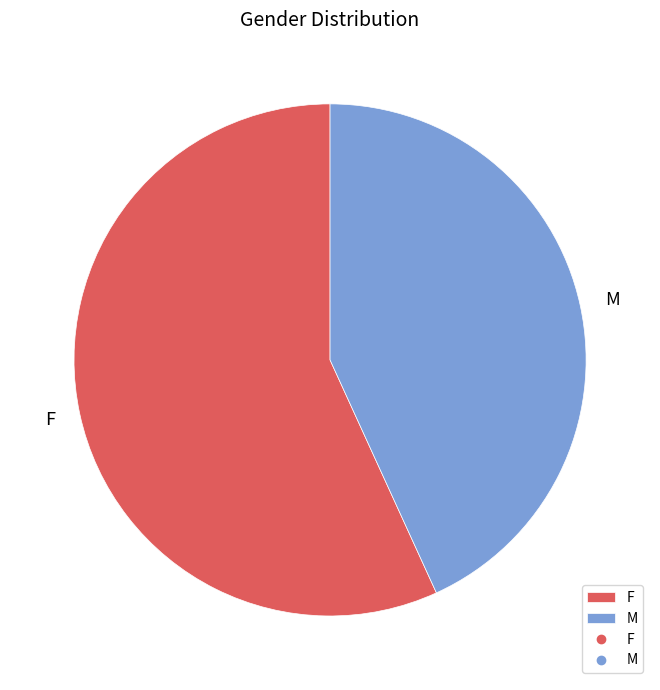

Which slice is the largest?

F